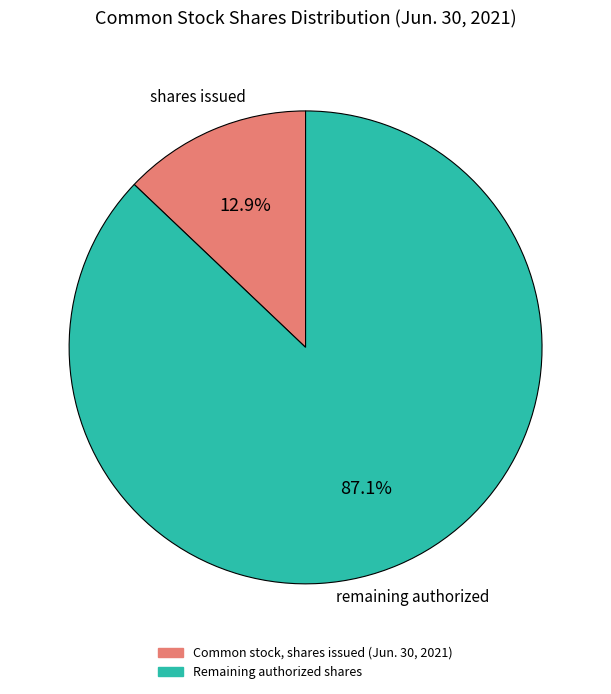

Count the number of slices in the pie.

2